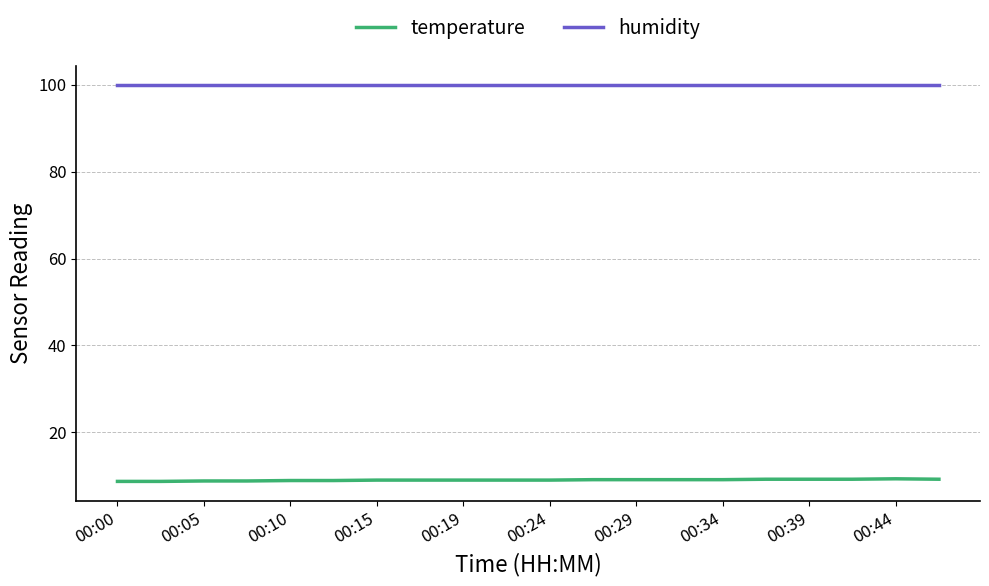

Rank the series by their maximum value, from lowest to highest.

temperature, humidity